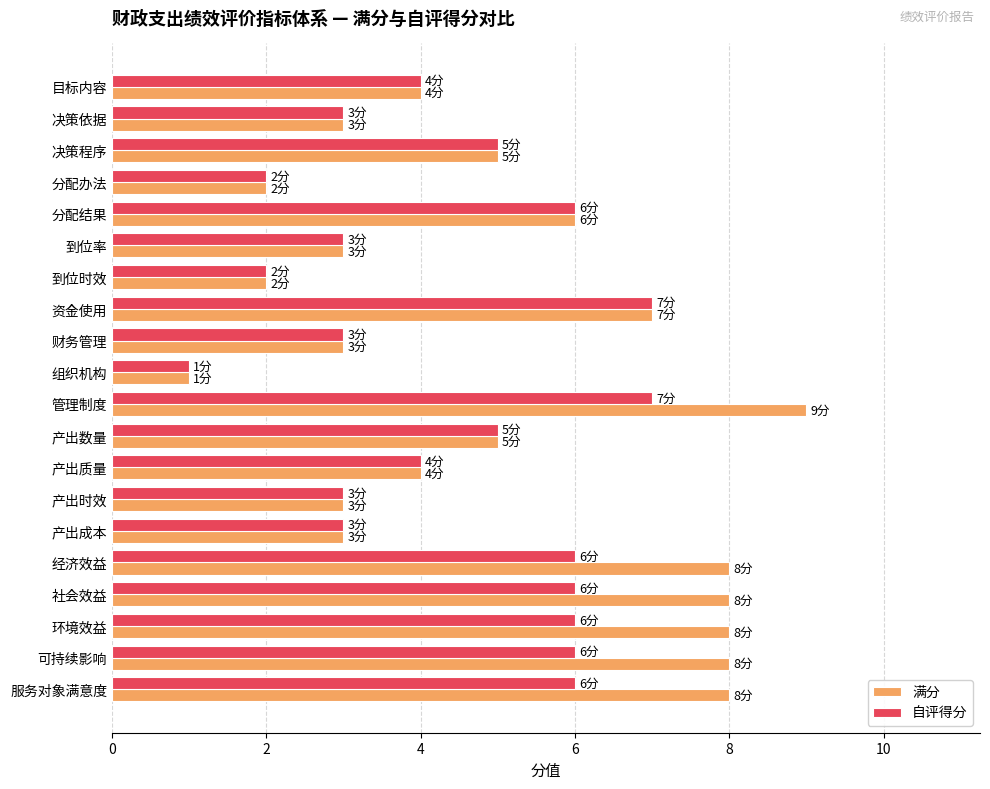

Which series has the largest total across all categories?

满分